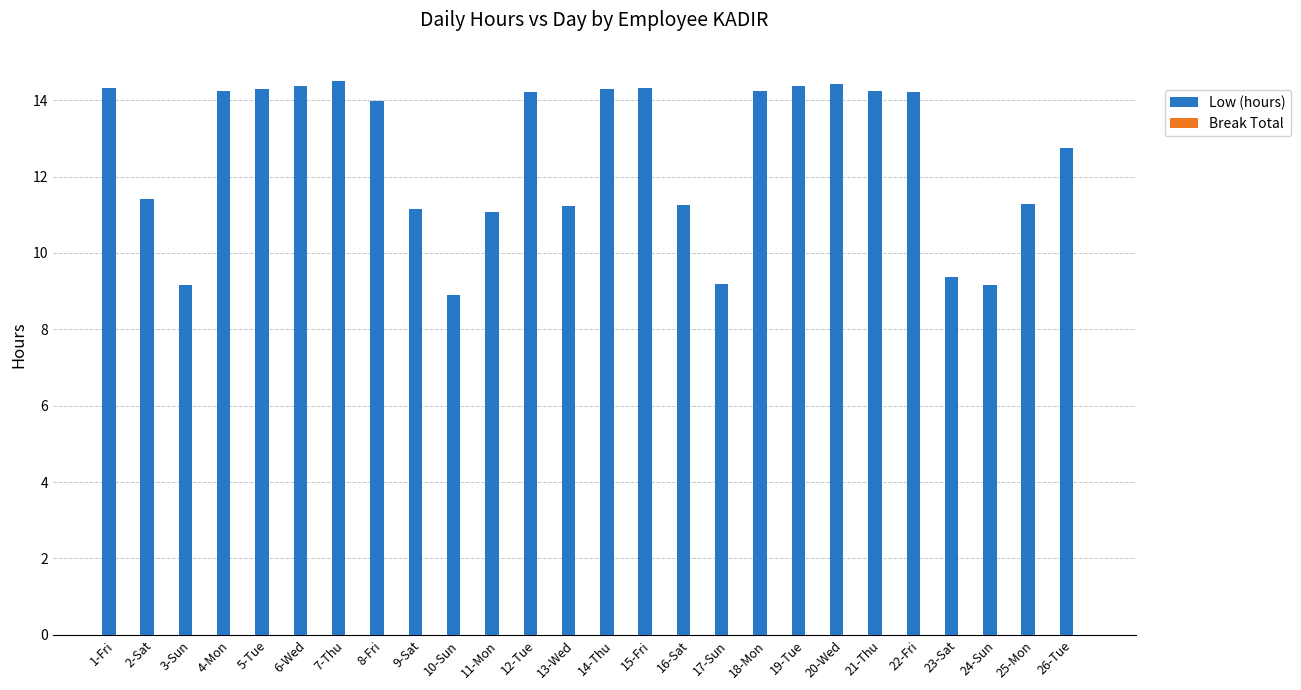

True or false: the data shows 14.3 at 1-Fri.

True